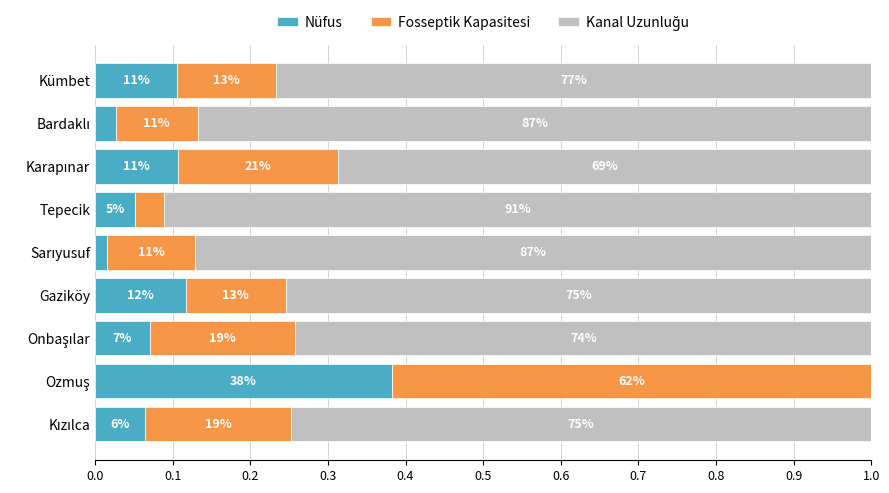

Reading left to right, what are all the values shown in this chart?

Nüfus: 0.1	0.4	0.1	0.1	0.0	0.1	0.1	0.0	0.1
Fosseptik Kapasitesi: 0.2	0.6	0.2	0.1	0.1	0.0	0.2	0.1	0.1
Kanal Uzunluğu: 0.7	0.0	0.7	0.8	0.9	0.9	0.7	0.9	0.8